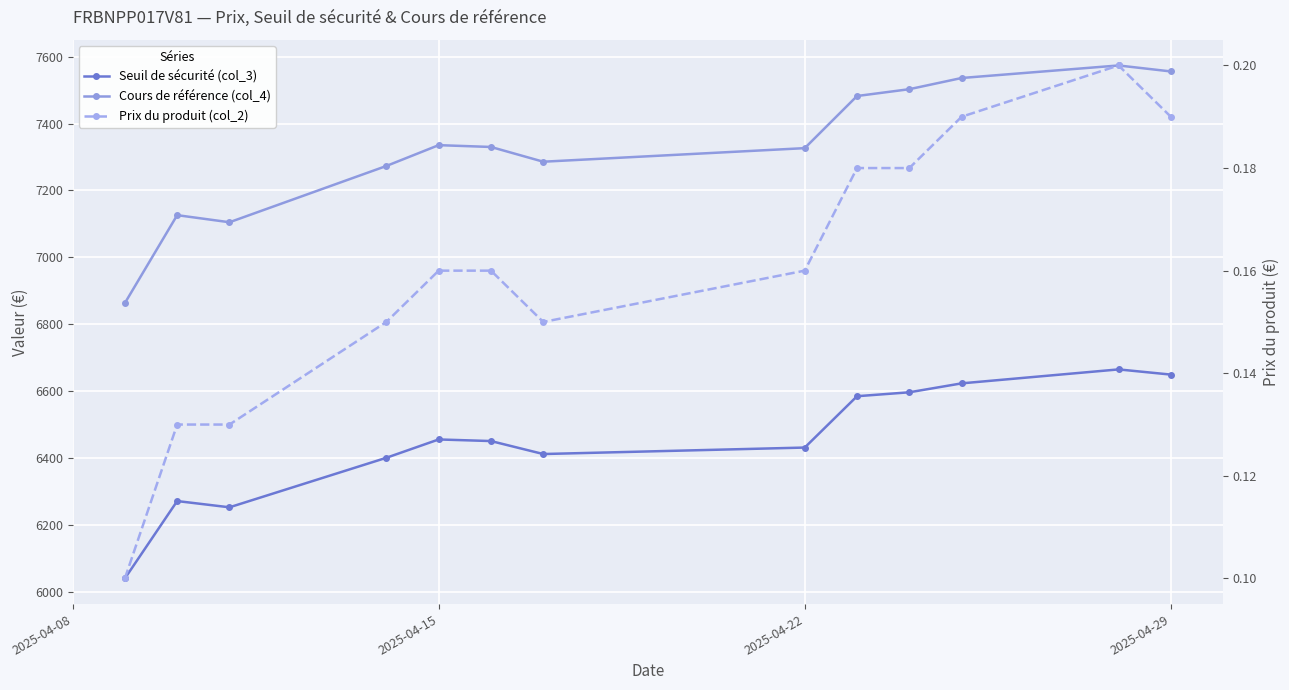

In Cours de référence (col_4), how many points are higher than both neighbors (excluding endpoints)?

3